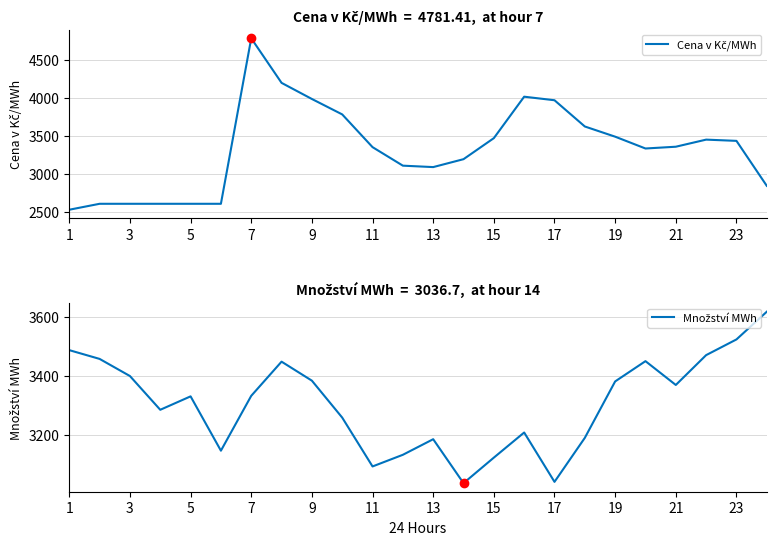

How many data points in Množství MWh are less than 3332?

12